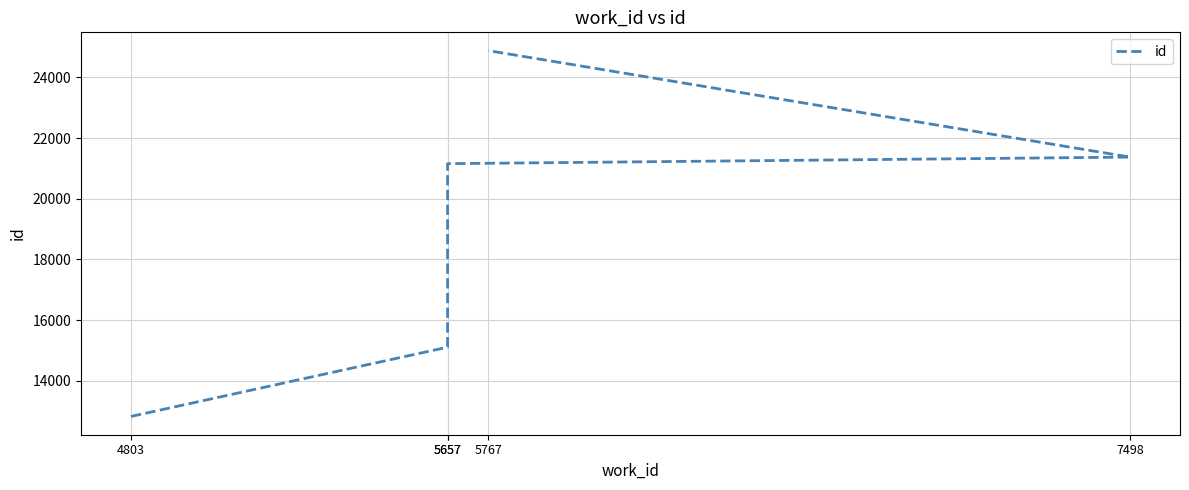

At which label is the value closest to 18855?

5657